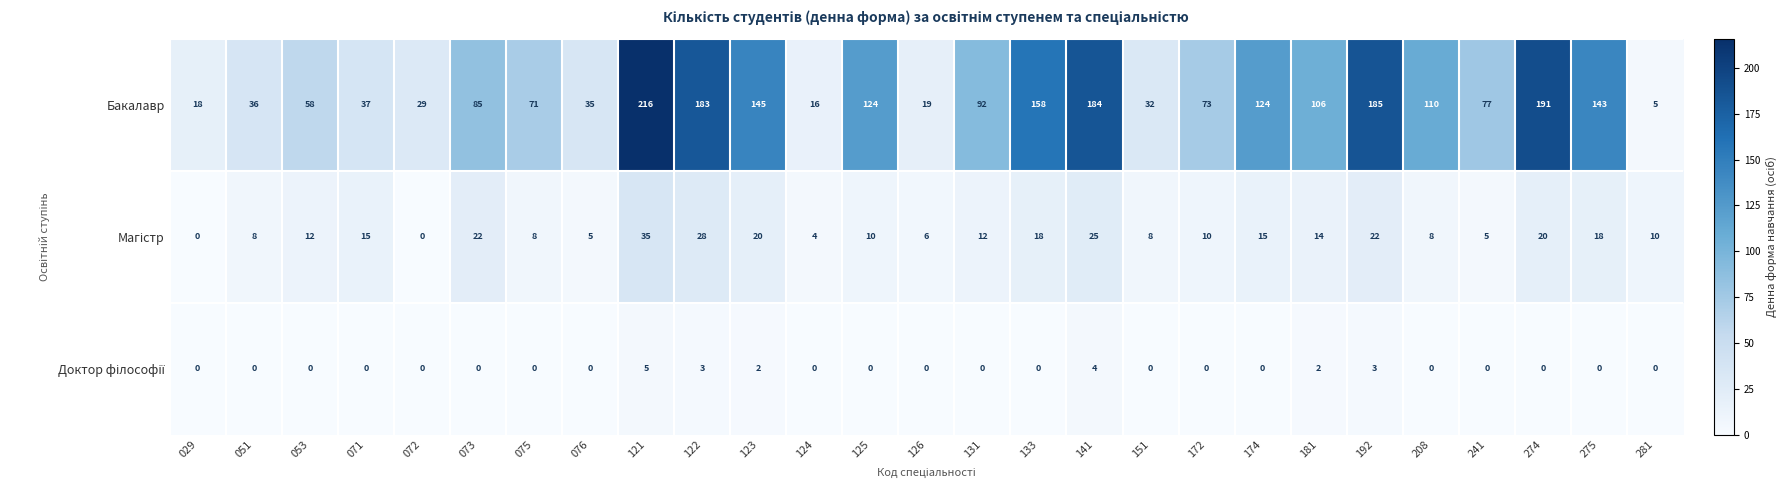

What value does the Бакалавр series have at 151?

32